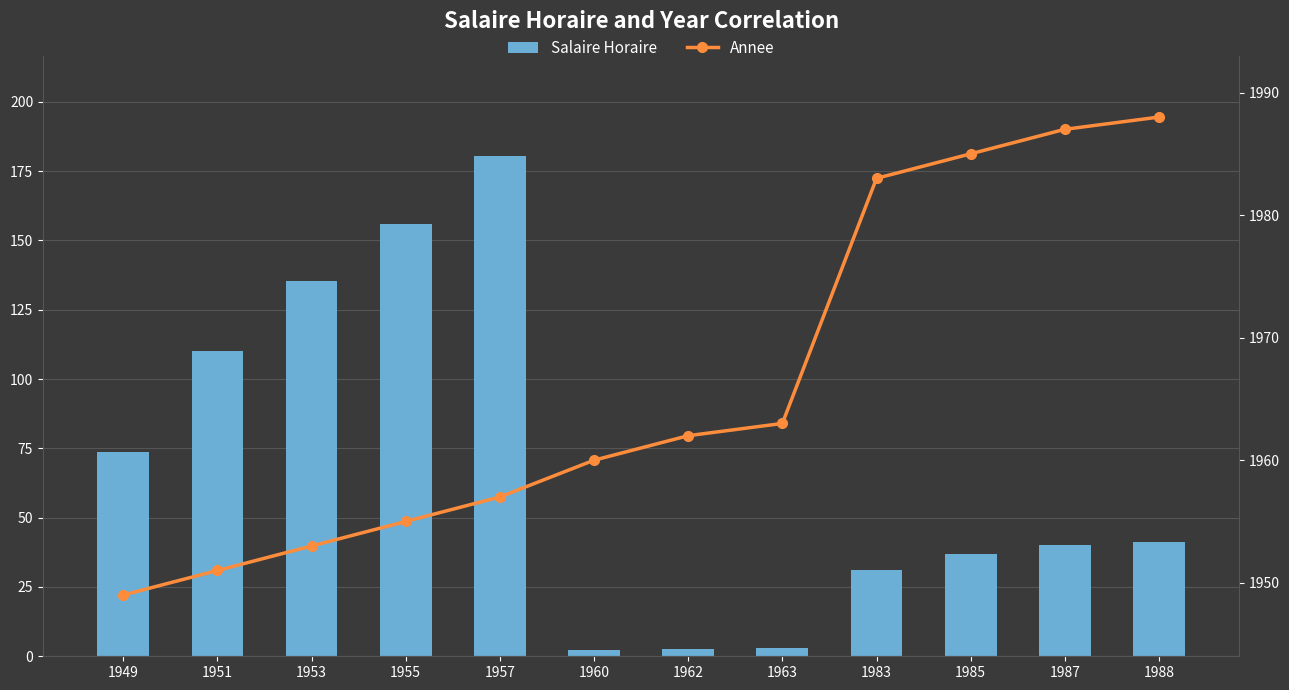

Between 1949 and 1988, which series saw the biggest shift?

Annee